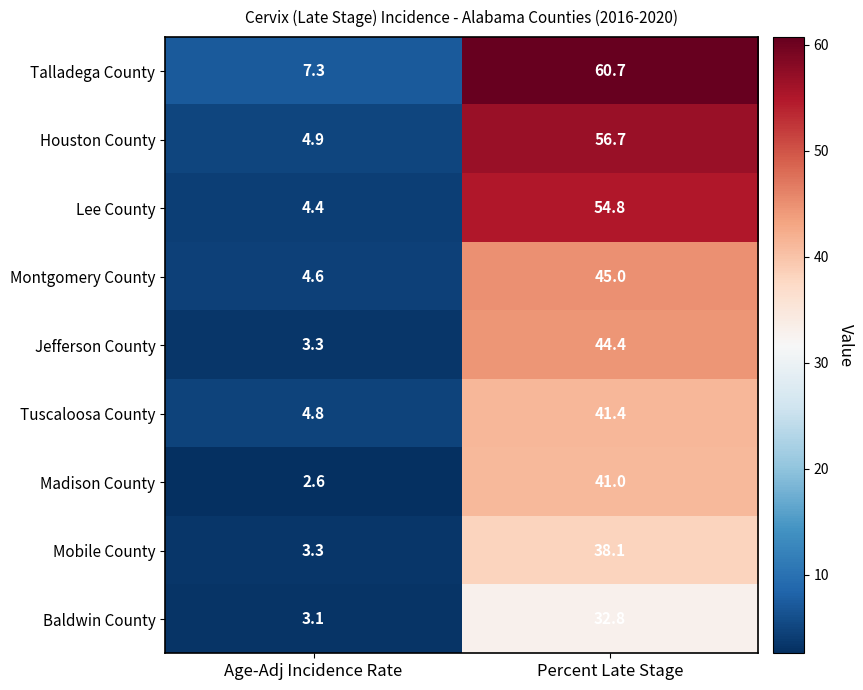

What is the sum of the Houston County values at Age-Adj Incidence Rate and Percent Late Stage?

61.6